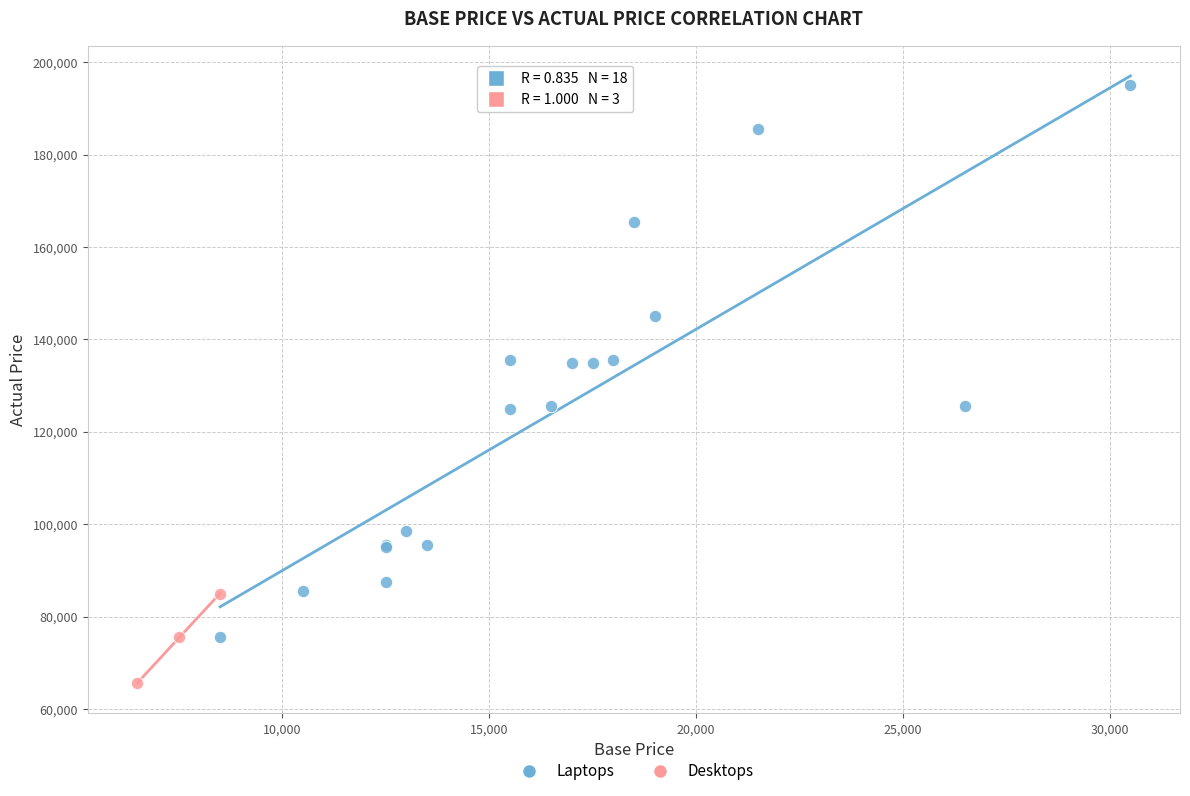

Which series reaches the minimum Y coordinate?

Desktops